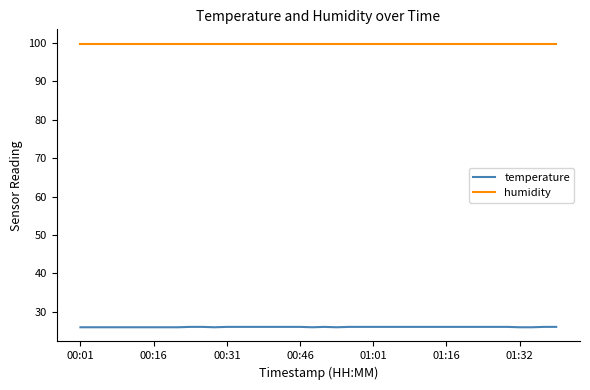

Which series has the widest spread of values?

temperature